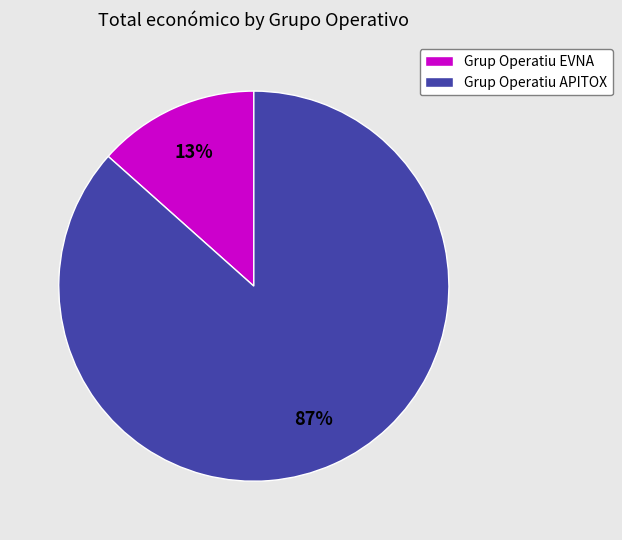

To the nearest percent, what portion does Grup Operatiu APITOX represent?

87%